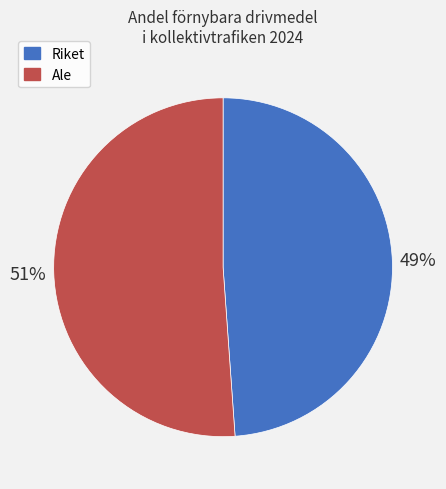

Which has a higher value, Ale or Riket?

Ale